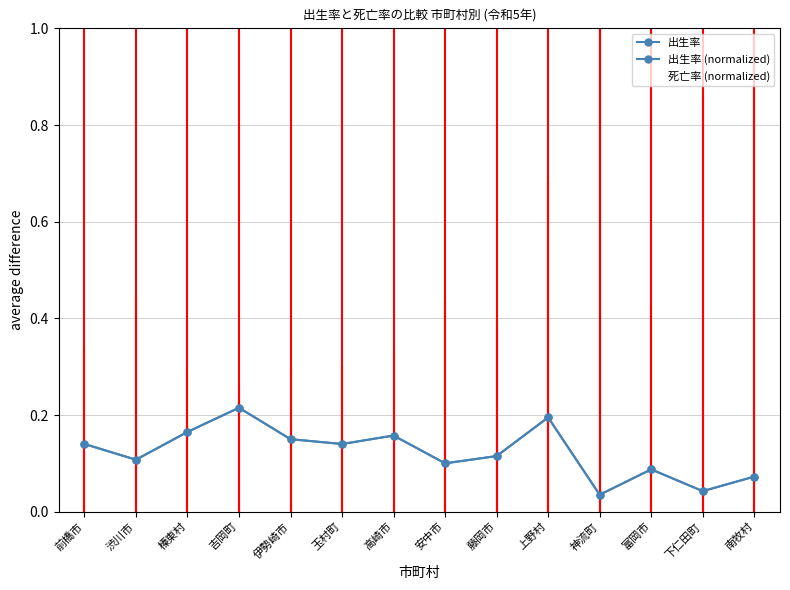

Count the number of categories in the chart.

14